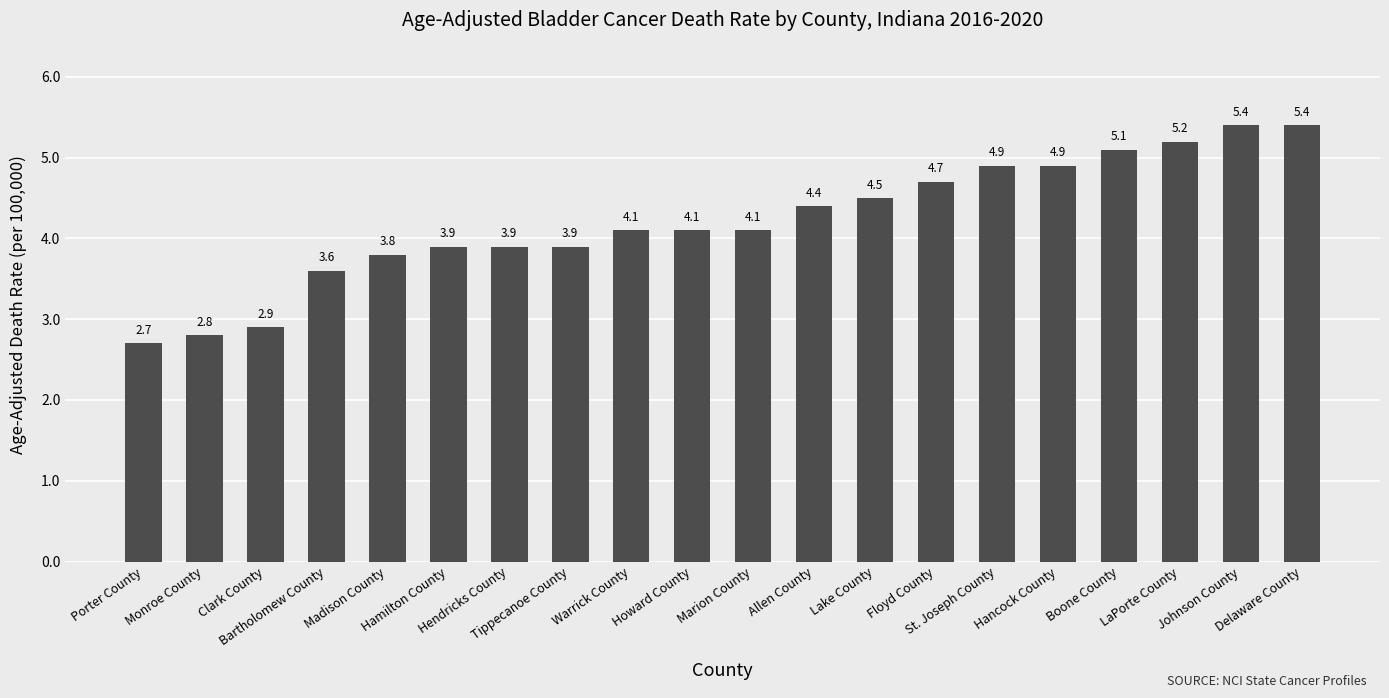

Reading left to right, transcribe all the data shown in this chart.

Porter County=2.7	Monroe County=2.8	Clark County=2.9	Bartholomew County=3.6	Madison County=3.8	Hamilton County=3.9	Hendricks County=3.9	Tippecanoe County=3.9	Warrick County=4.1	Howard County=4.1	Marion County=4.1	Allen County=4.4	Lake County=4.5	Floyd County=4.7	St. Joseph County=4.9	Hancock County=4.9	Boone County=5.1	LaPorte County=5.2	Johnson County=5.4	Delaware County=5.4